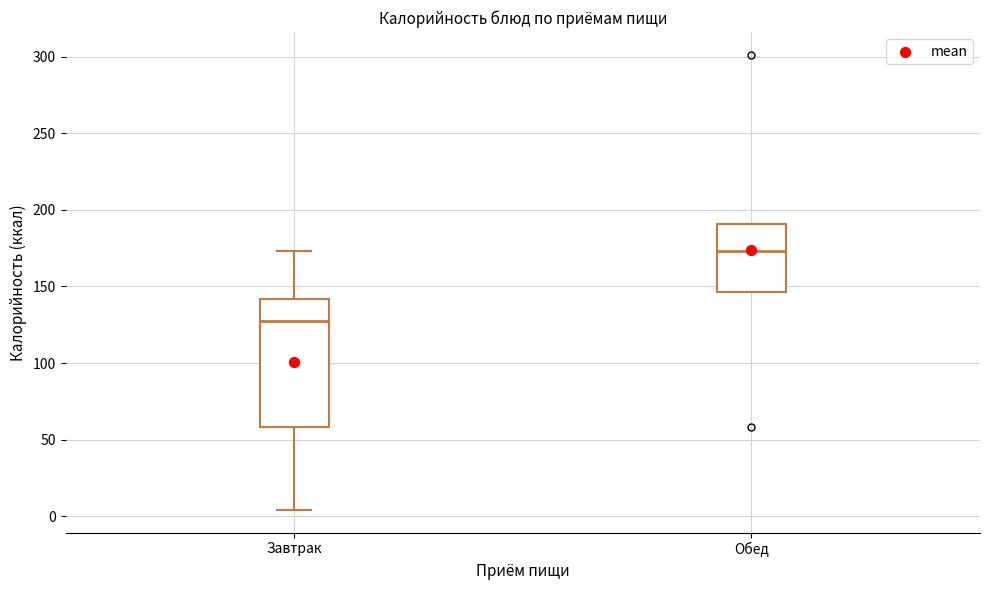

Which box's median line is the lowest?

Завтрак